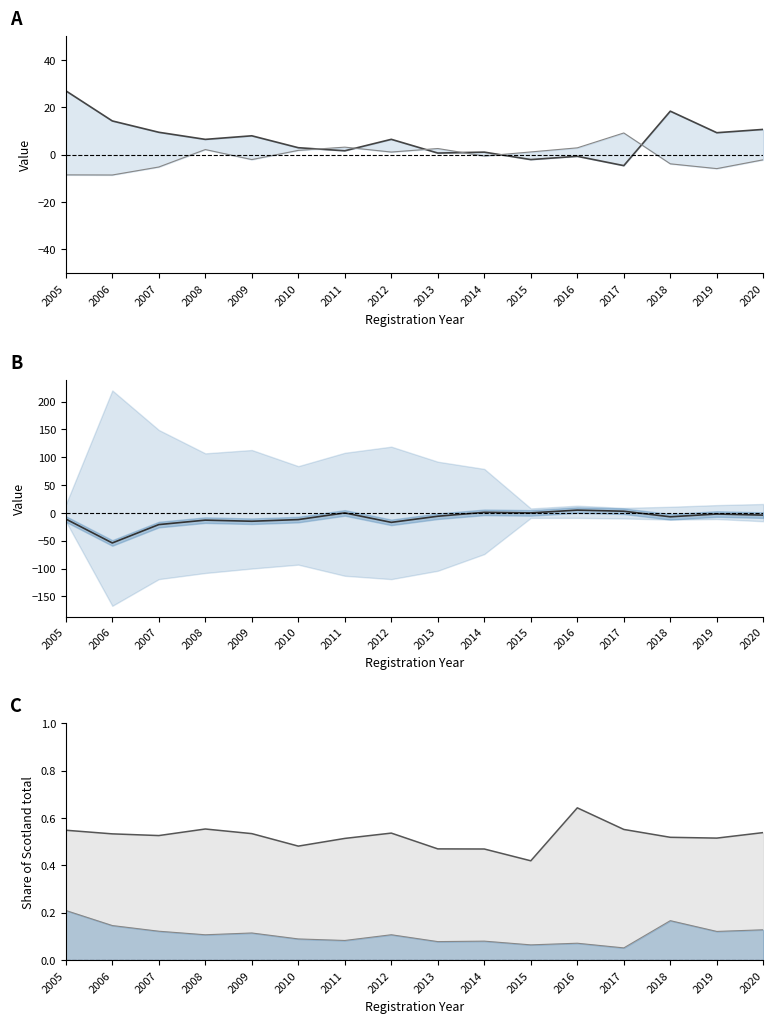

What is the total value across all series at 2015?

-0.5